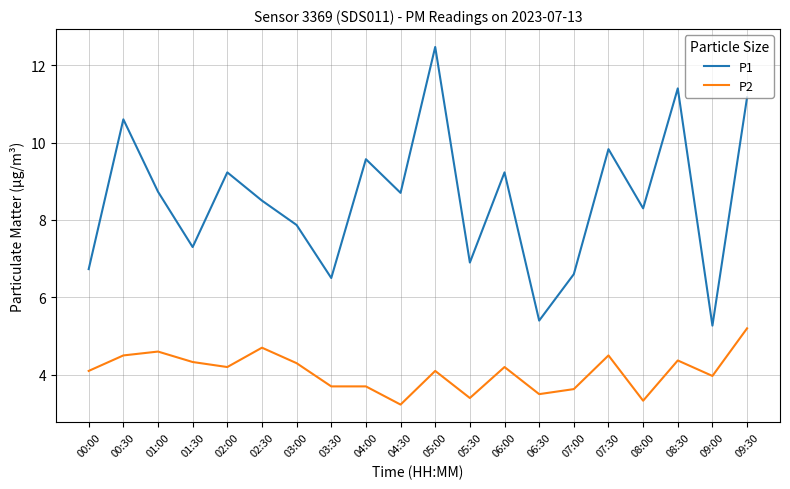

Is it true that P2 equals 1.9 at 04:00?

False